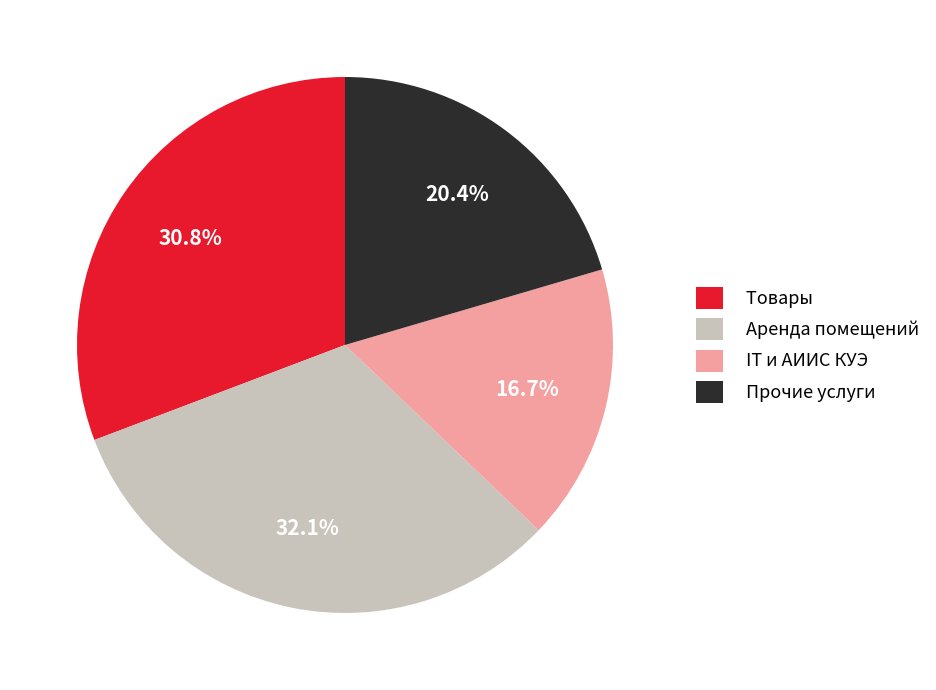

Is there any slice that represents more than half of the pie?

No